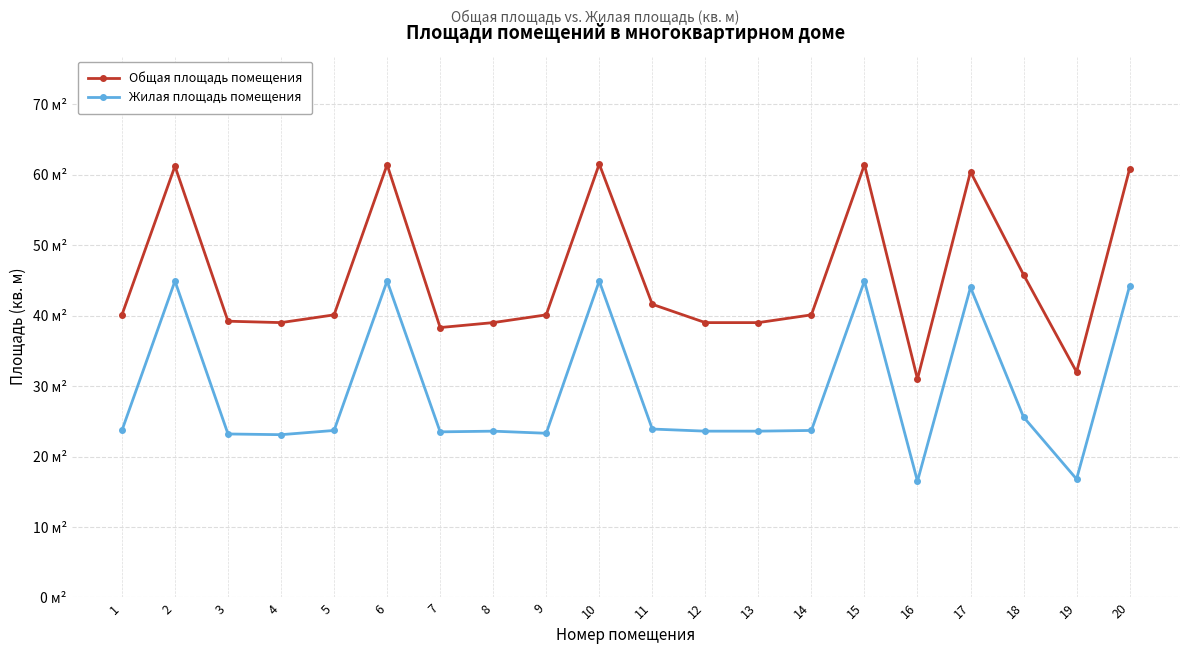

What is the approximate value of Жилая площадь помещения at 18?

25.6